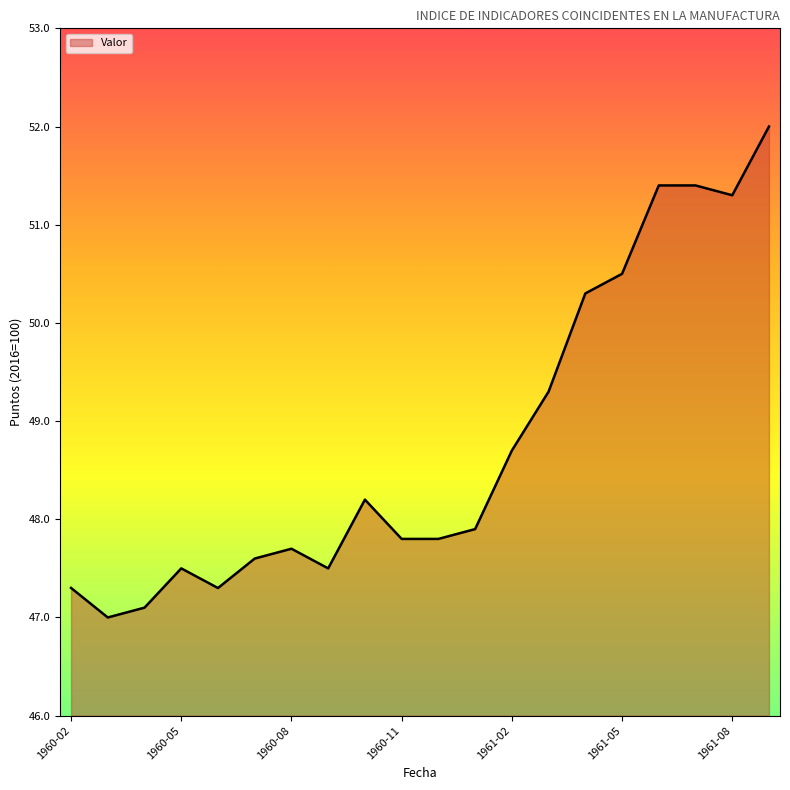

What is the smallest value displayed?

47.0